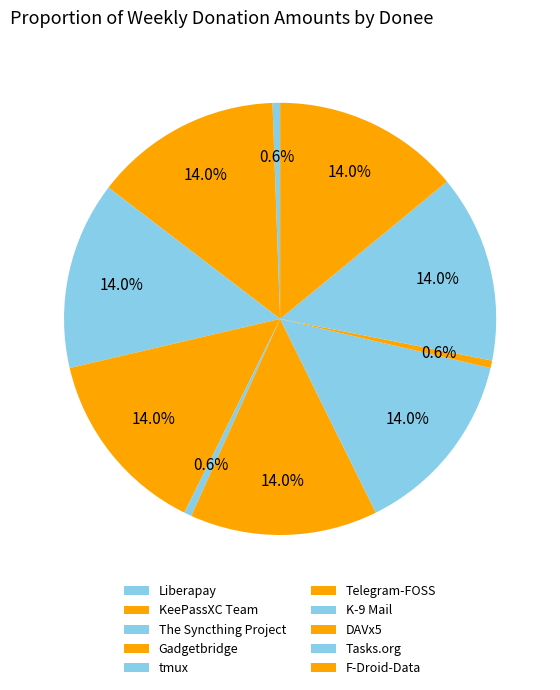

How many slices are in this pie chart?

10